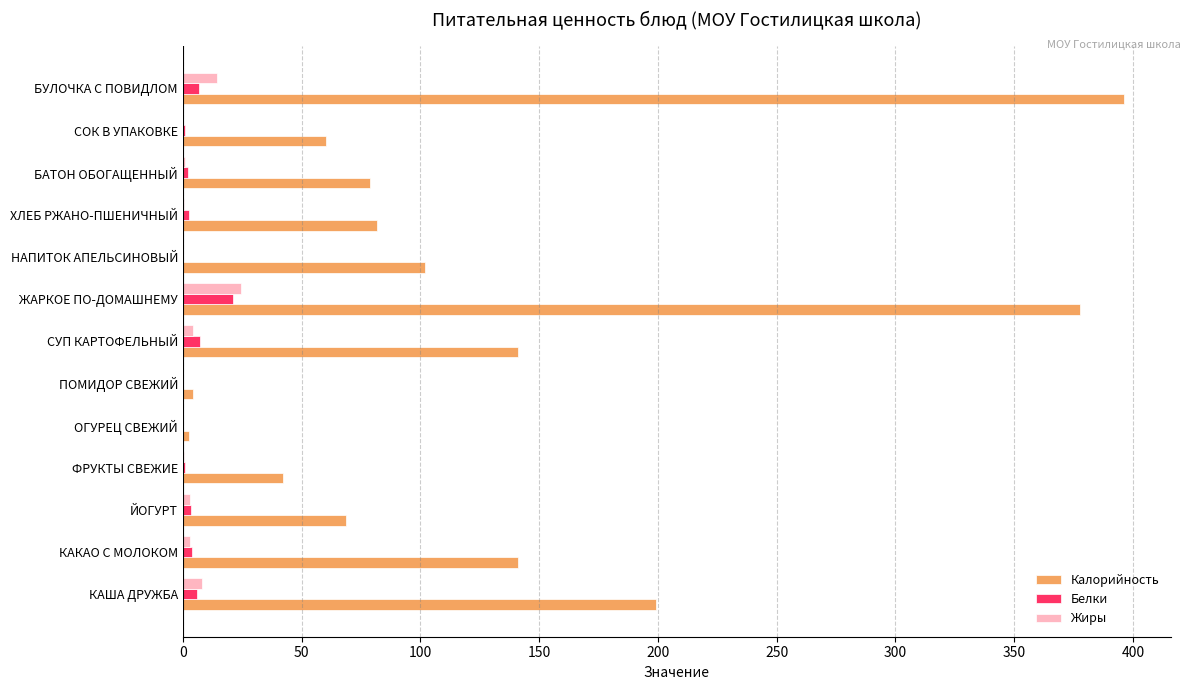

The Калорийность series shows 267.7 at КАША ДРУЖБА. True or false?

False